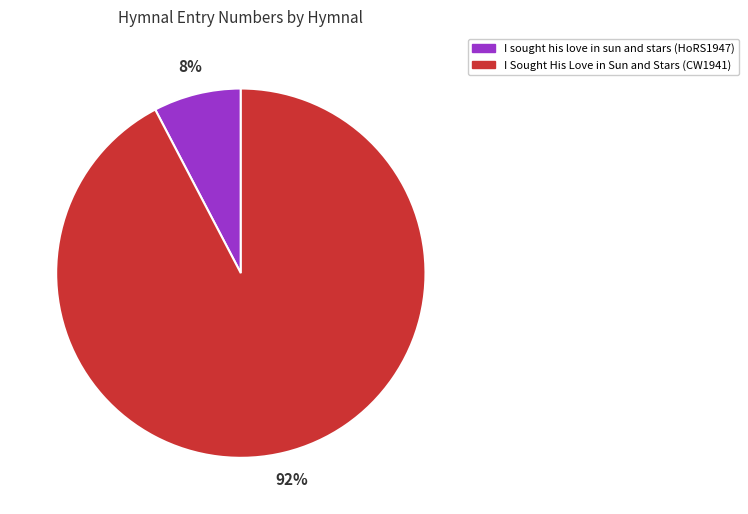

What percentage is the I sought his love in sun and stars (HoRS1947) slice, to the nearest percent?

8%